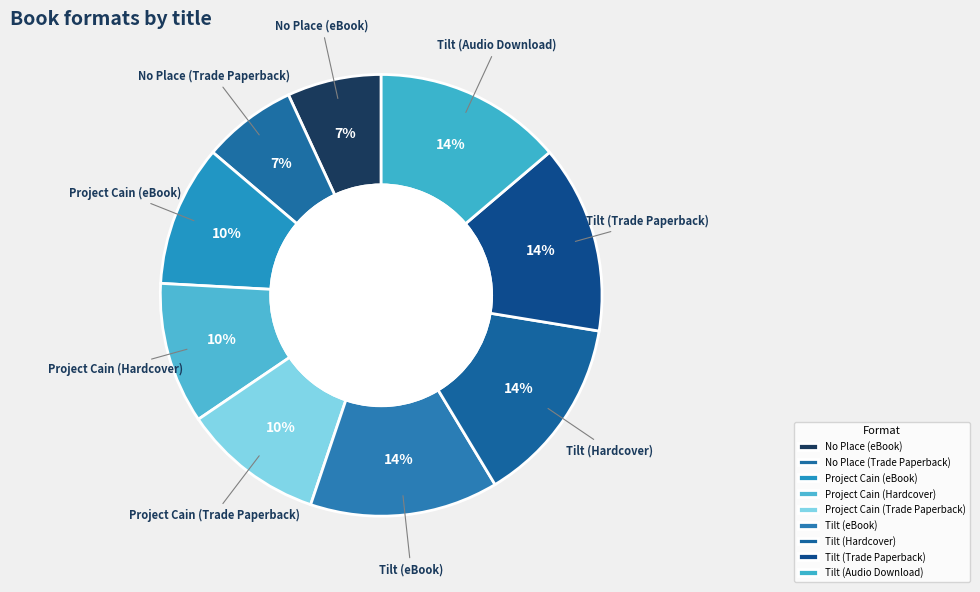

True or false: No Place (Trade Paperback) accounts for 1% of the total.

False